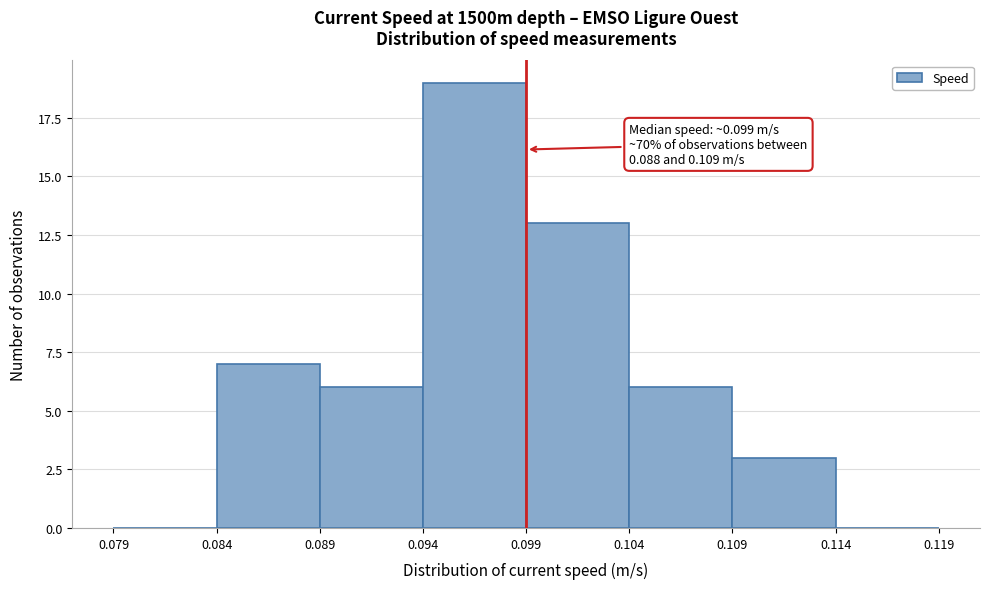

Over which range of the x-axis is the bar tallest?

0.094 to 0.099